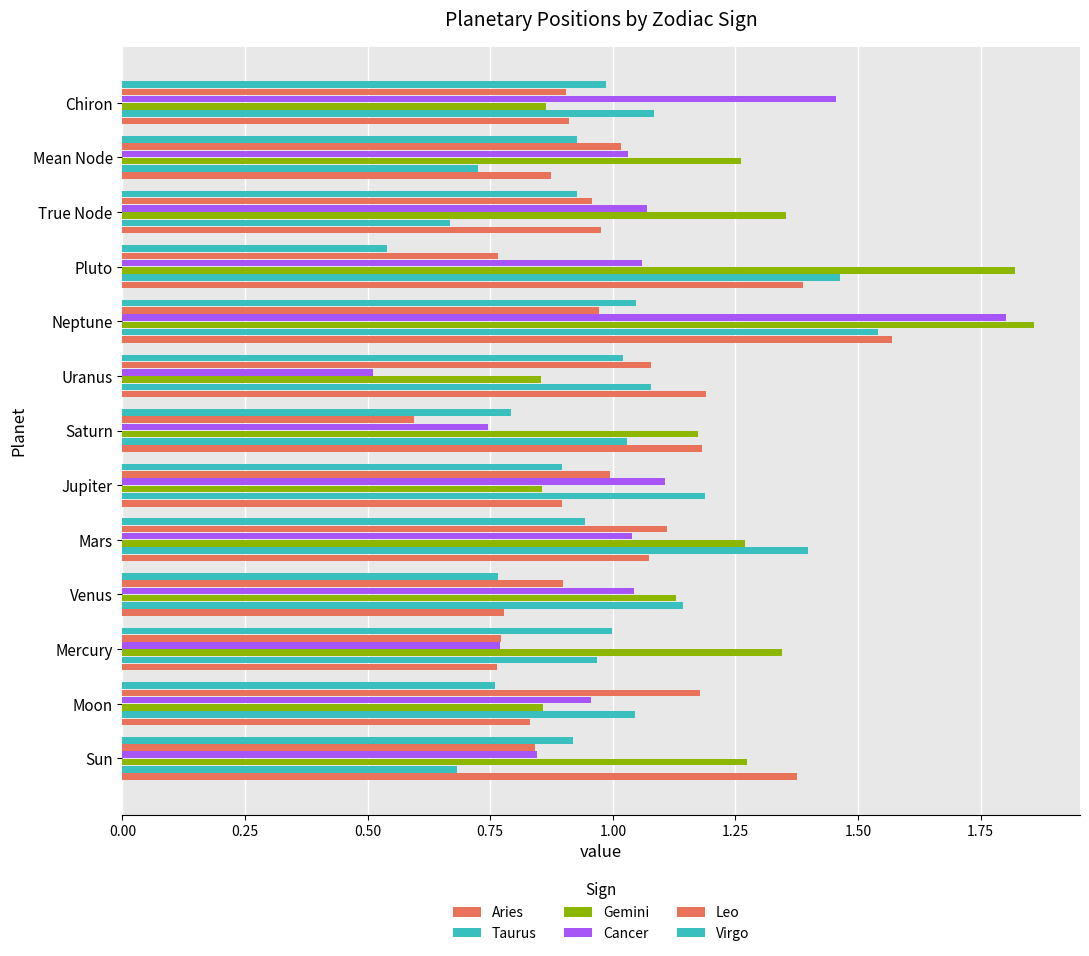

What is the highest value of the Taurus series?

1.5